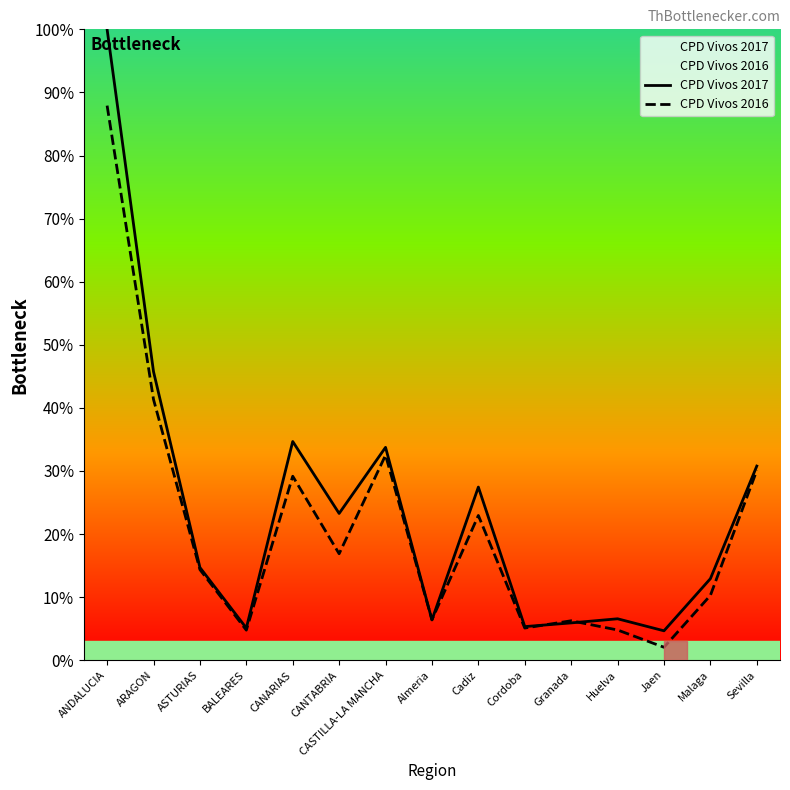

What is the label of the 8th point from the left?

Almeria